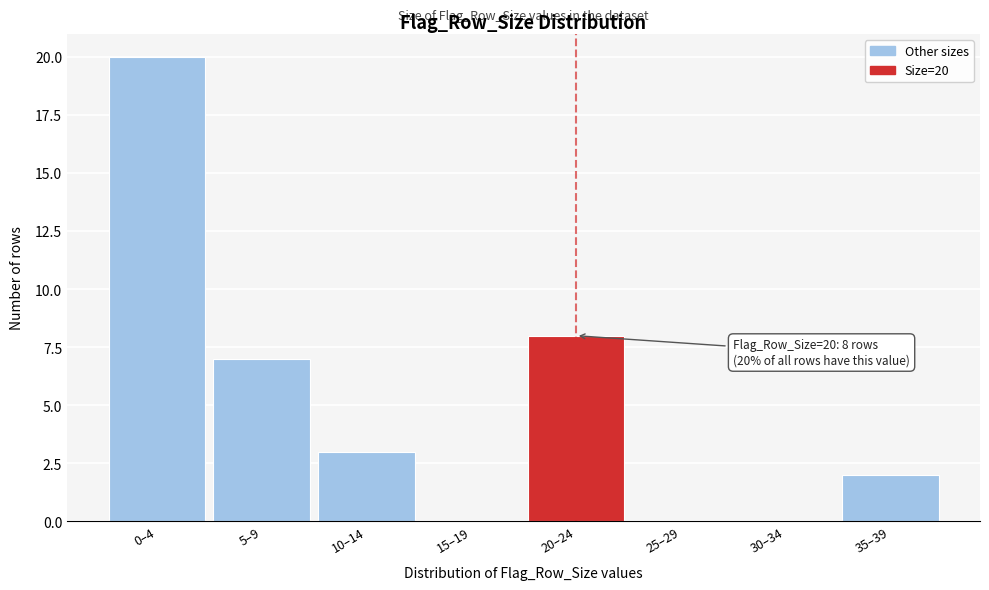

Reading right to left, list all the values displayed in this chart.

35–39=2	30–34=0	25–29=0	20–24=8	15–19=0	10–14=3	5–9=7	0–4=20